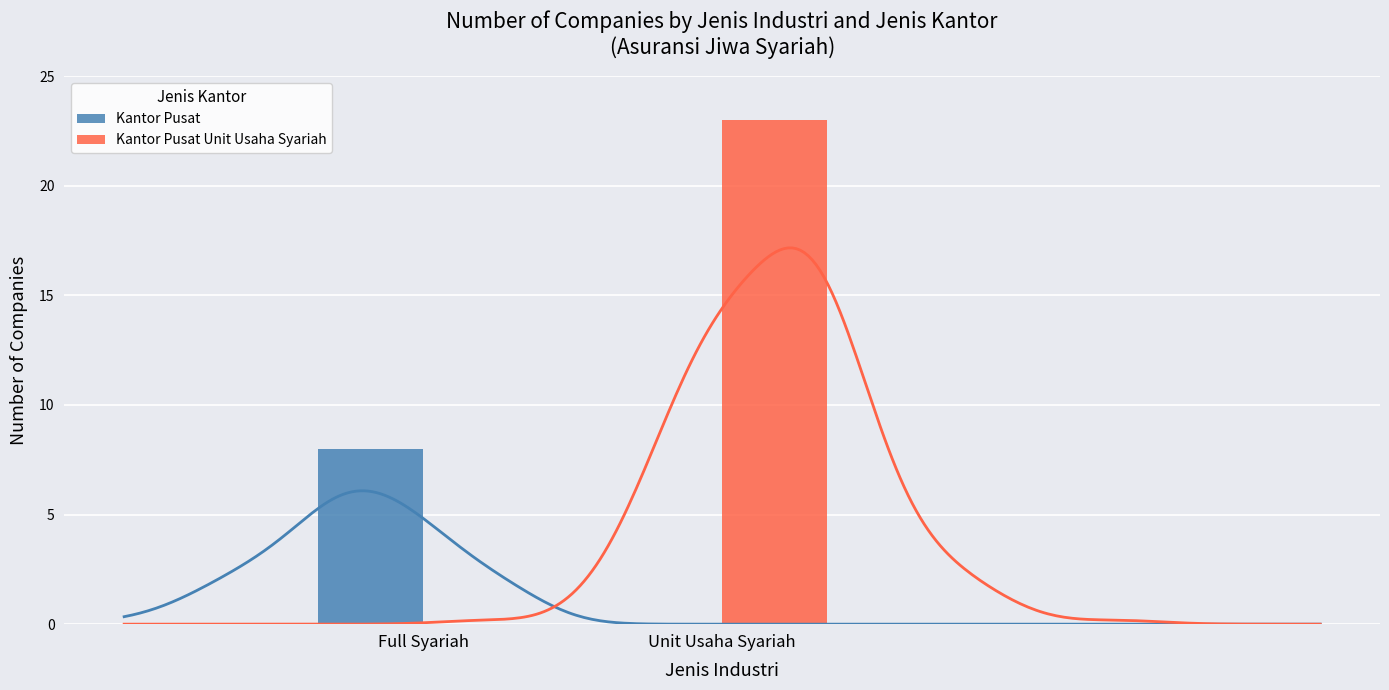

Count the Kantor Pusat values in the range 0 to 8.

2